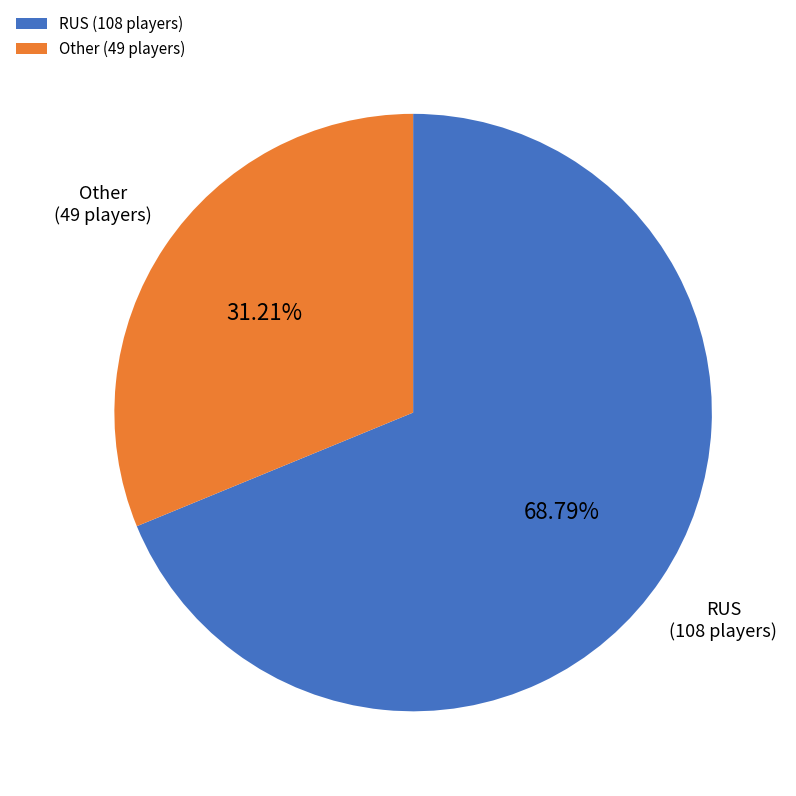

Which has a higher value, RUS or Other?

RUS